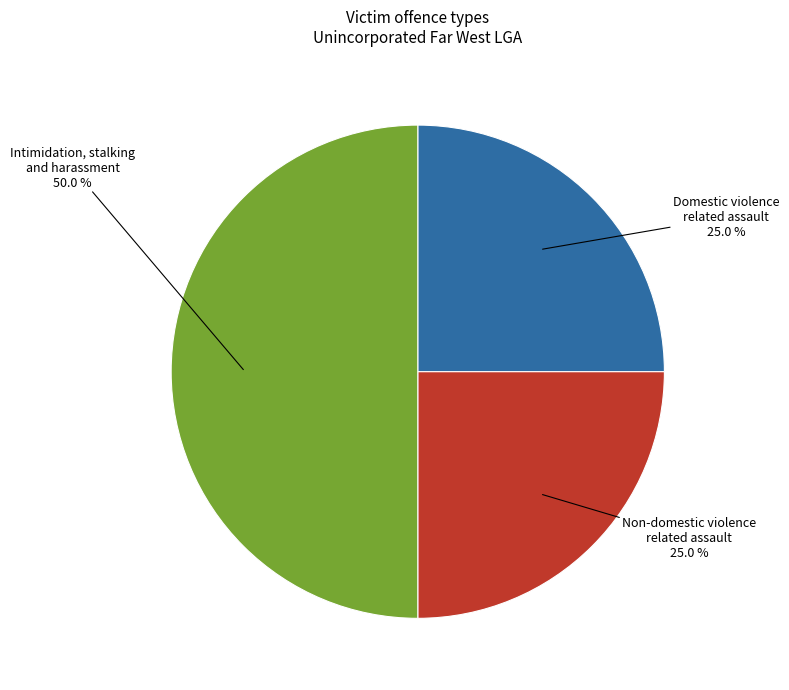

How many slices are in this pie chart?

3